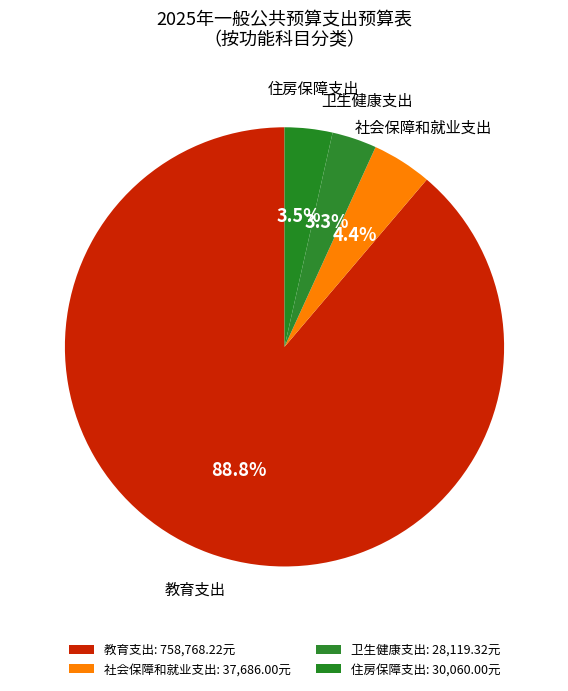

What percentage is the 教育支出 slice, to the nearest percent?

89%